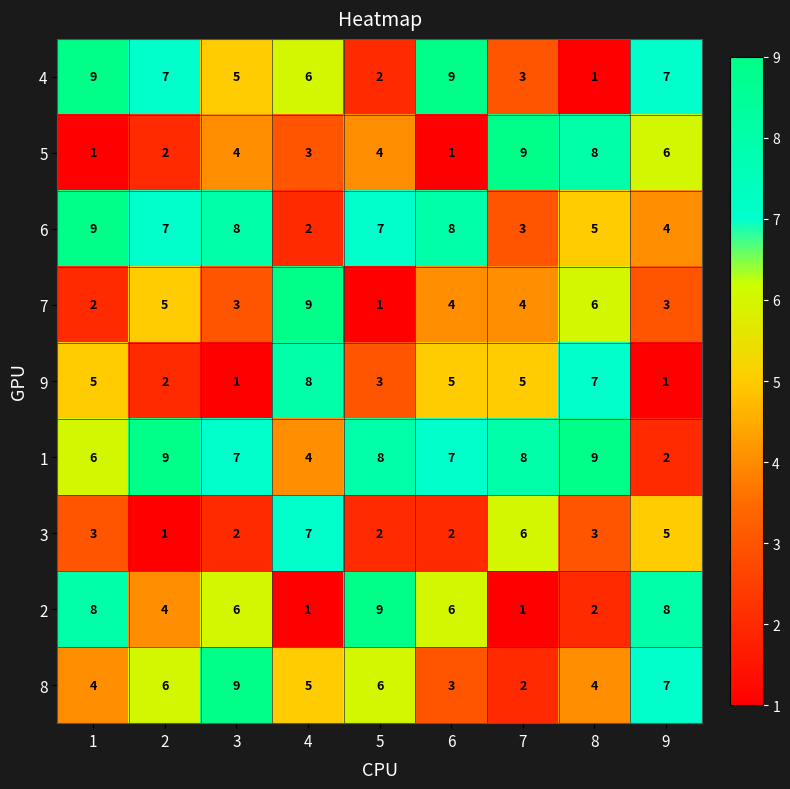

What is the sum of the 9 values at 4 and 6?

13